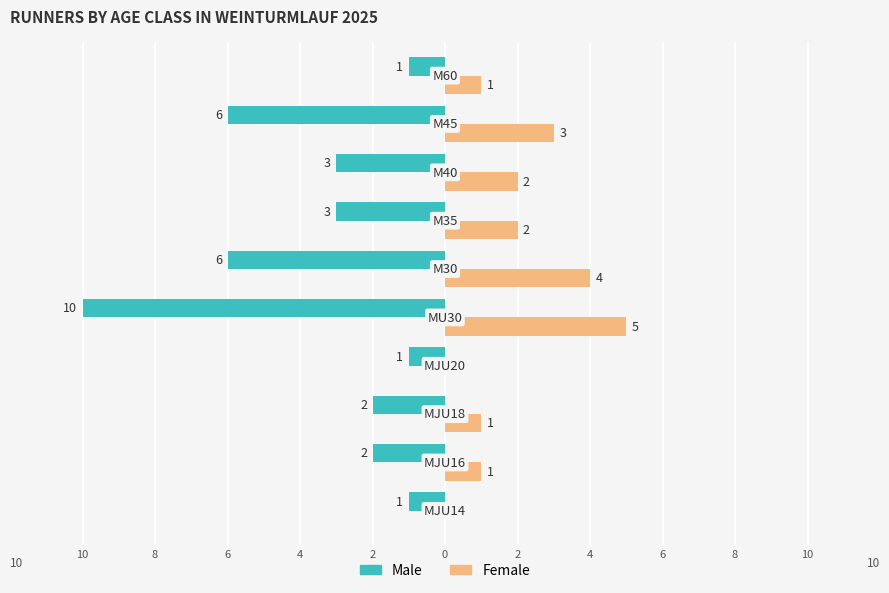

What are all the series names shown in the legend?

Male, Female